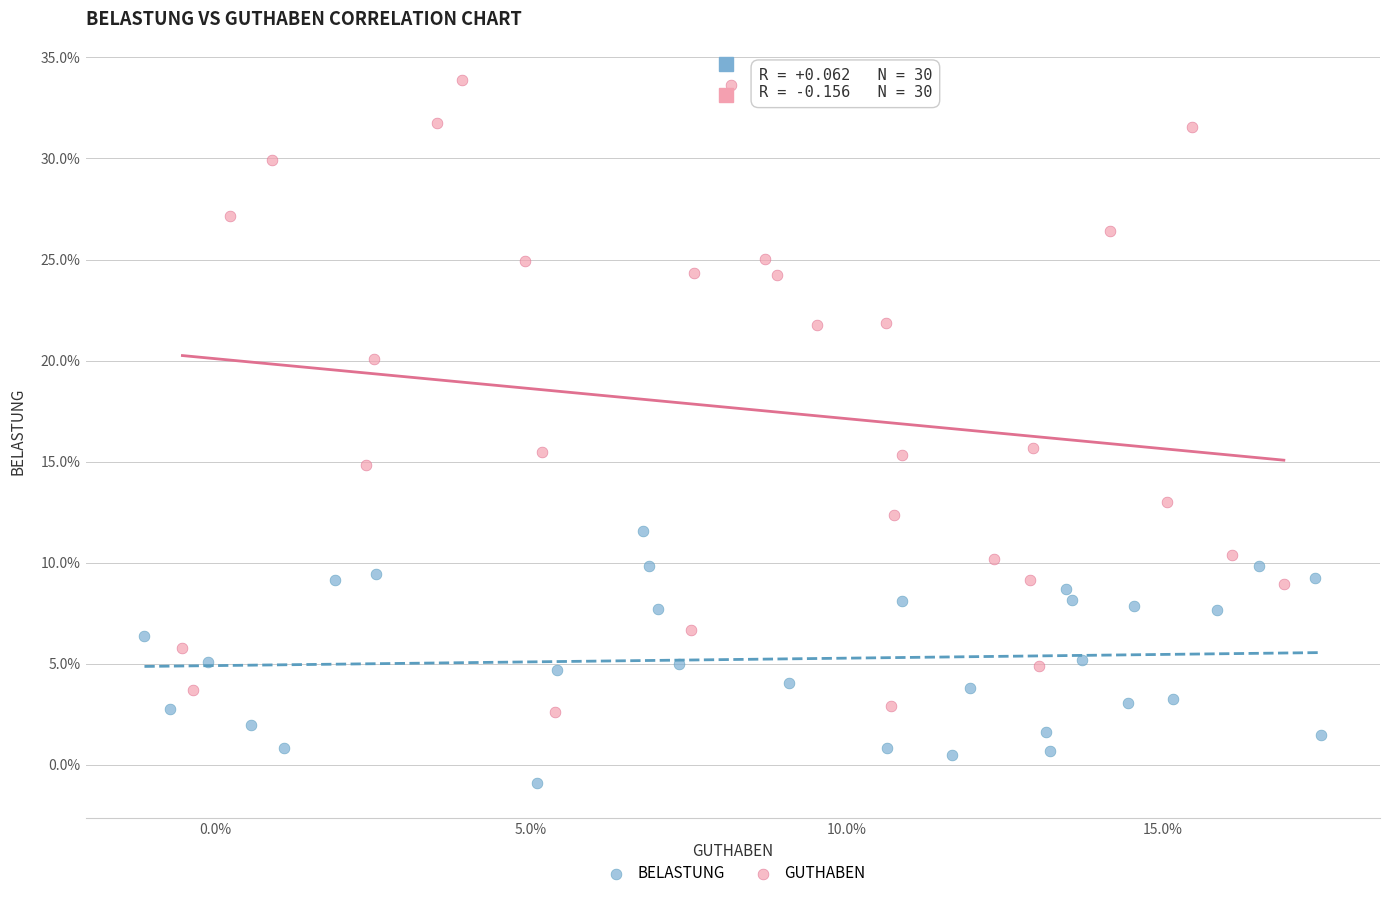

Which series contains the lowest Y value?

BELASTUNG